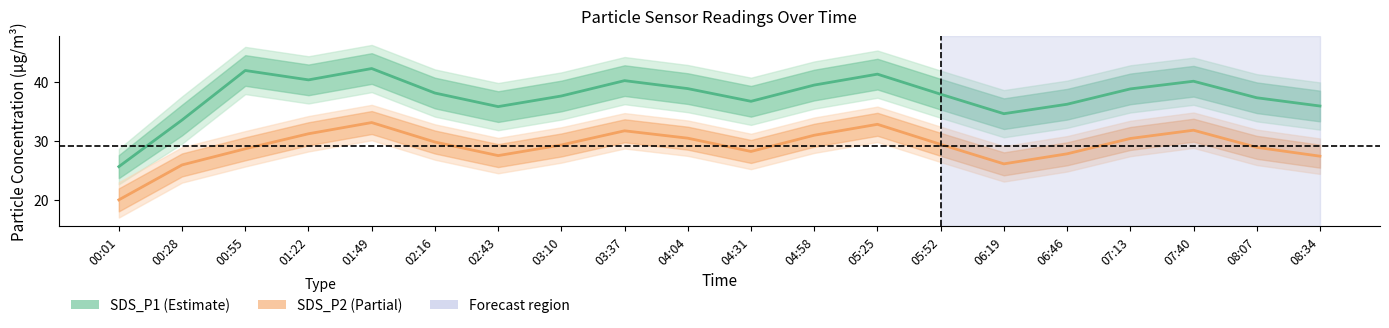

Is the value of SDS_P2 (Partial) at 04:58 greater than the value of SDS_P1 (Estimate) at 07:13?

No